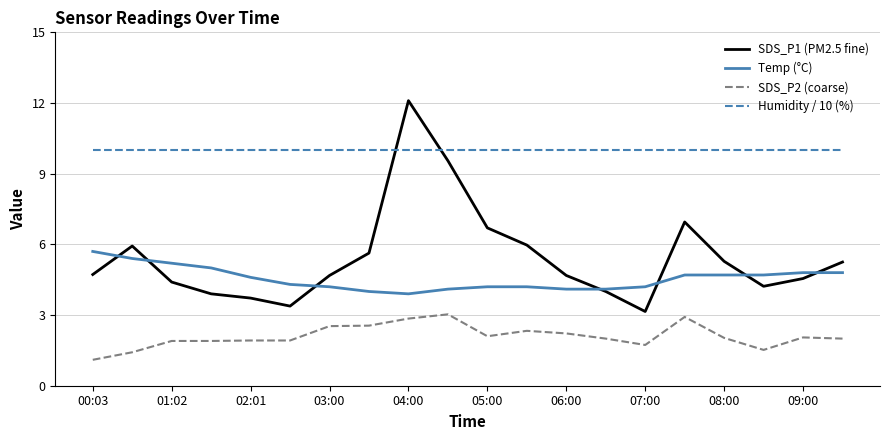

True or false: Temp (°C) and SDS_P2 (coarse) intersect in this chart.

False